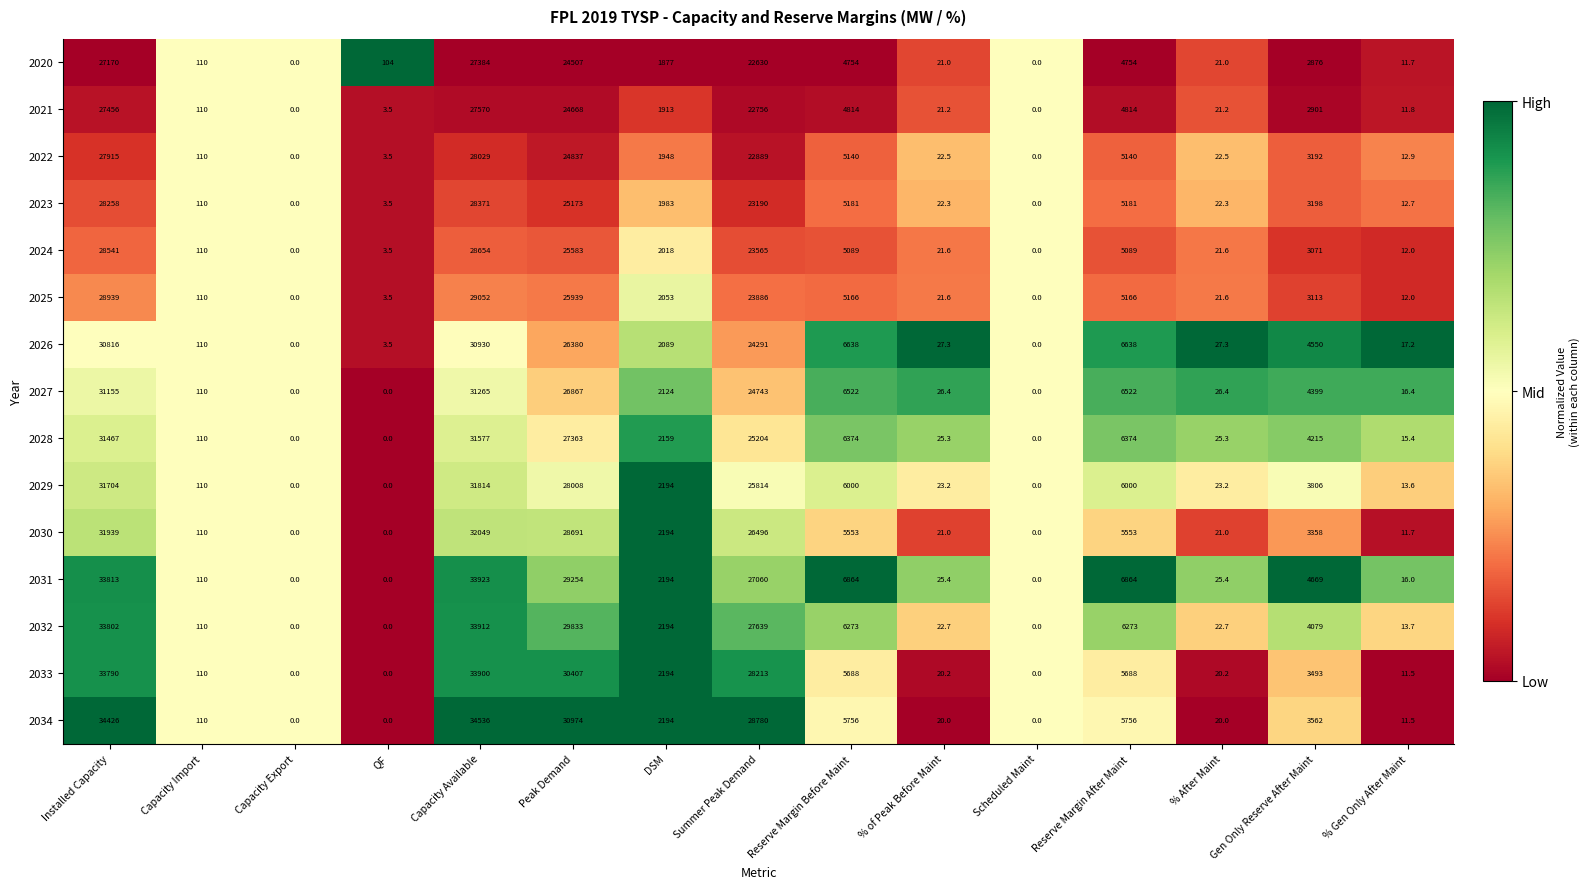

What is the difference between the 2034 values at Scheduled Maint and % of Peak Before Maint?

20.0